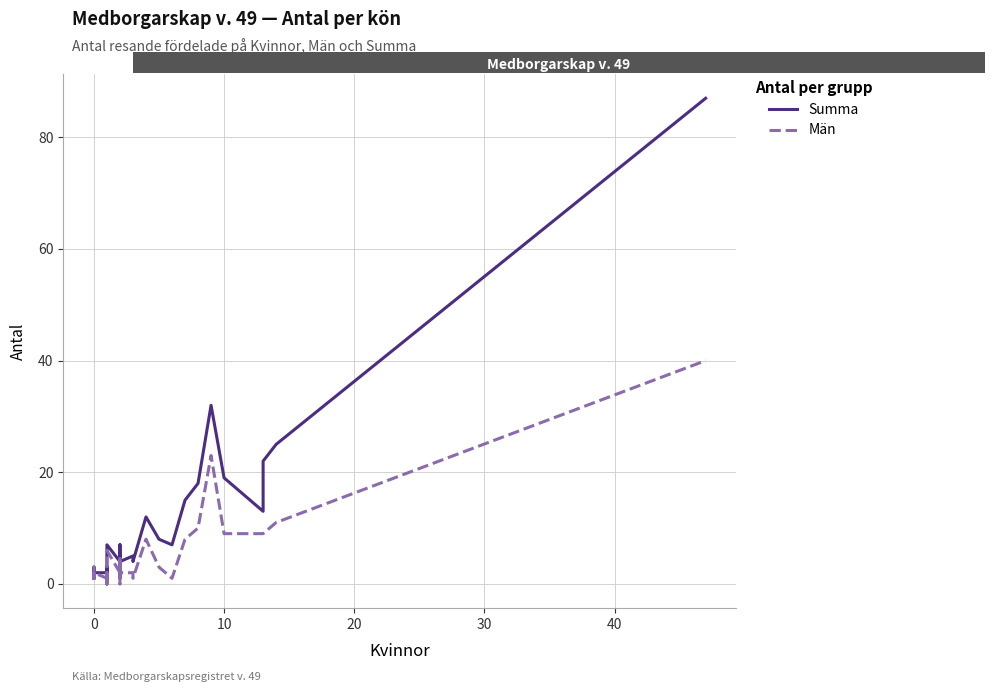

Which series has the widest spread of values?

Summa